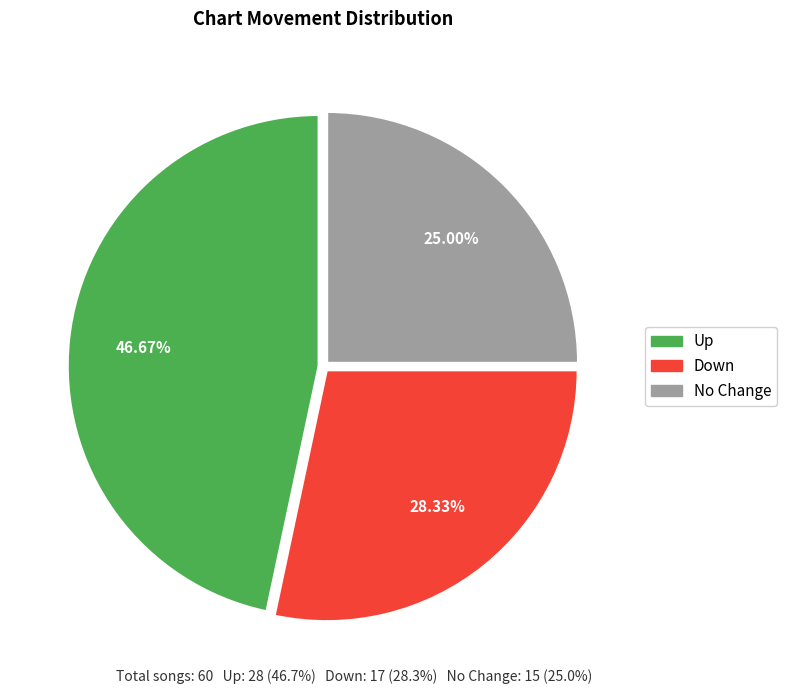

Is the sum of Up and Down greater than half?

Yes